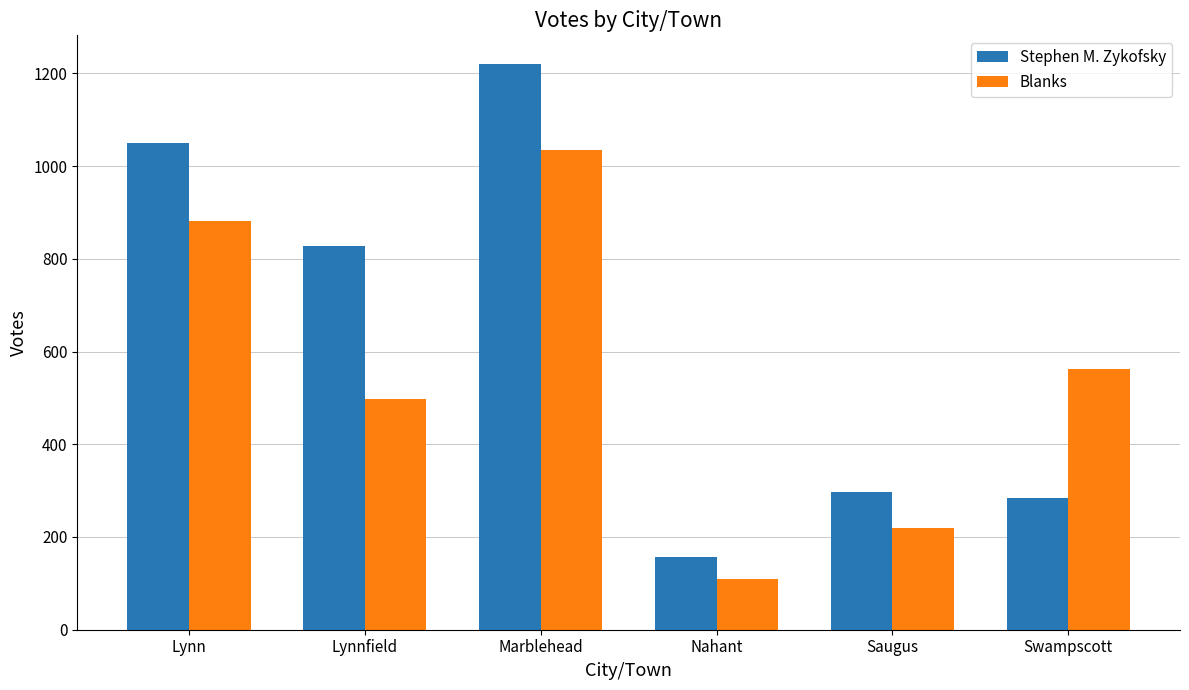

Which label corresponds to the smallest value in the chart?

Nahant